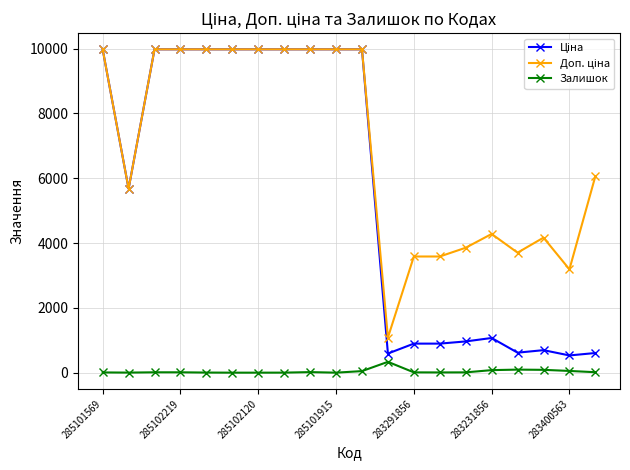

What is the maximum value for Залишок?

334.0